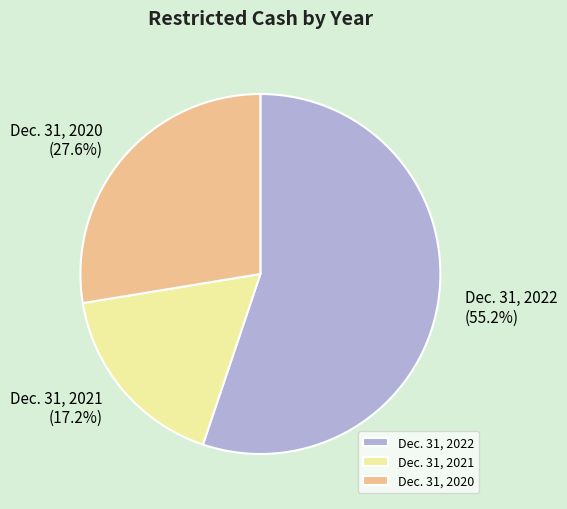

How many slices are in this pie chart?

3